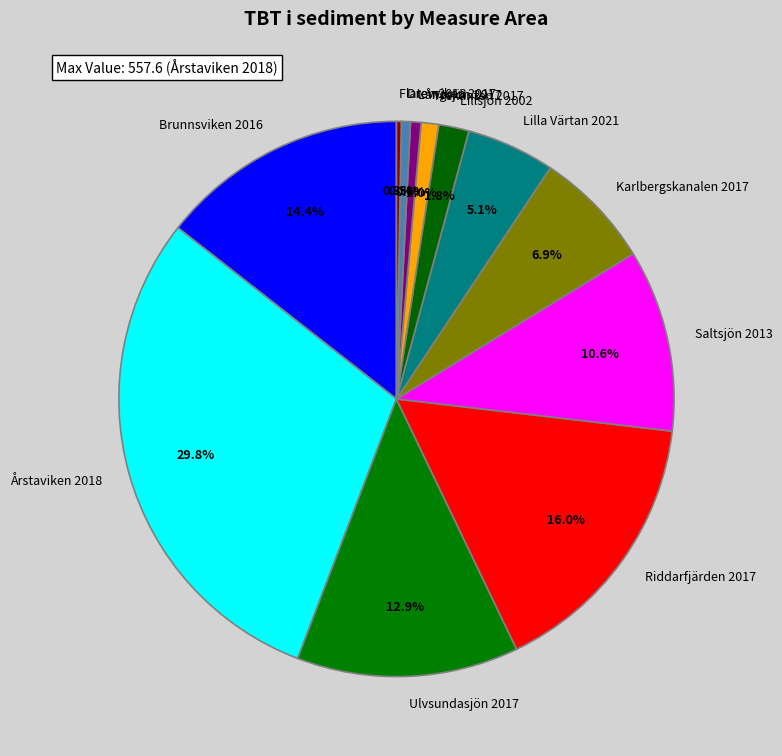

What percentage is NOT represented by Karlbergskanalen 2017?

93.1%